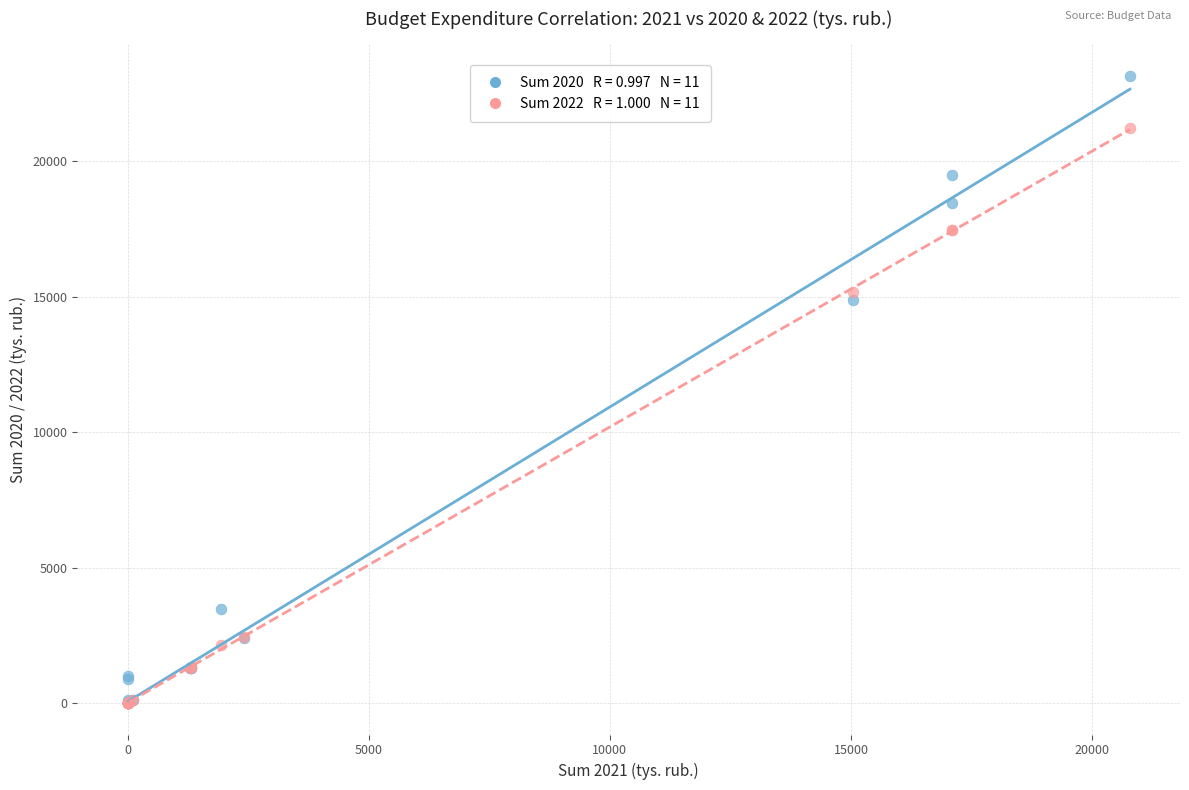

Across all series, what Y value is closest to 11585?

14886.6